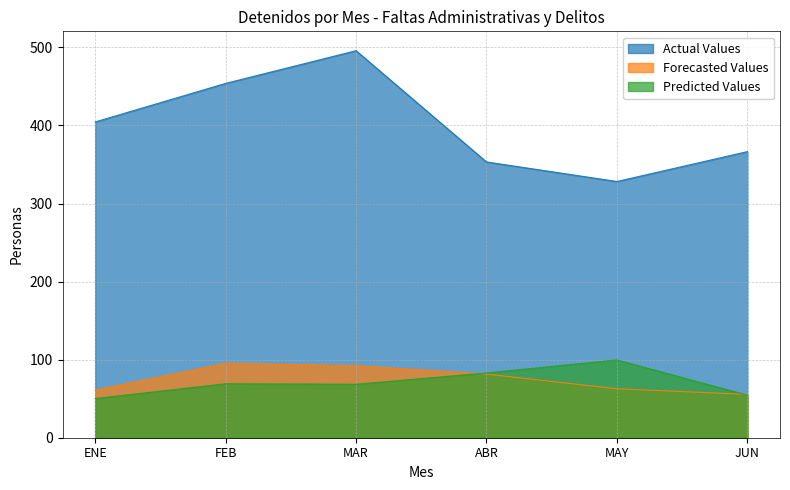

Does the chart display data point markers on the line(s)?

No